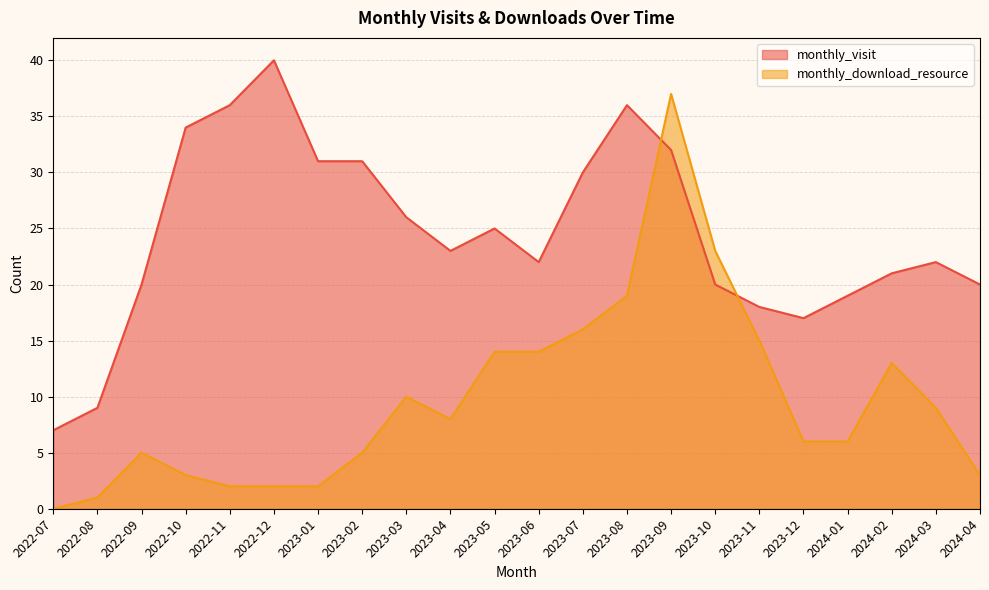

Reading left to right, what are all the values shown in this chart?

monthly_visit: 2022-07=7	2022-08=9	2022-09=20	2022-10=34	2022-11=36	2022-12=40	2023-01=31	2023-02=31	2023-03=26	2023-04=23	2023-05=25	2023-06=22	2023-07=30	2023-08=36	2023-09=32	2023-10=20	2023-11=18	2023-12=17	2024-01=19	2024-02=21	2024-03=22	2024-04=20
monthly_download_resource: 2022-07=0	2022-08=1	2022-09=5	2022-10=3	2022-11=2	2022-12=2	2023-01=2	2023-02=5	2023-03=10	2023-04=8	2023-05=14	2023-06=14	2023-07=16	2023-08=19	2023-09=37	2023-10=23	2023-11=15	2023-12=6	2024-01=6	2024-02=13	2024-03=9	2024-04=3